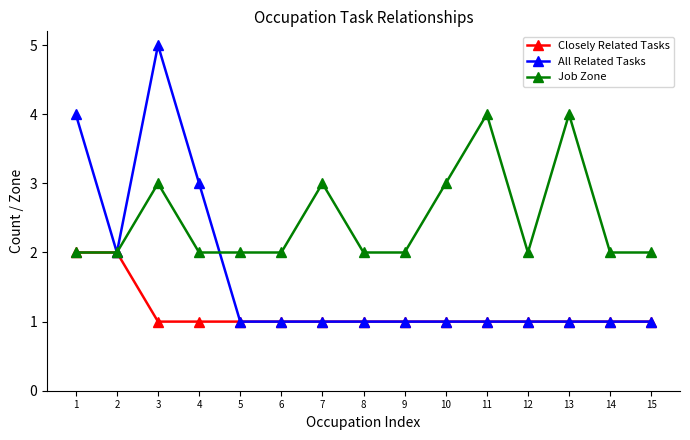

Does the chart have visible grid lines?

No